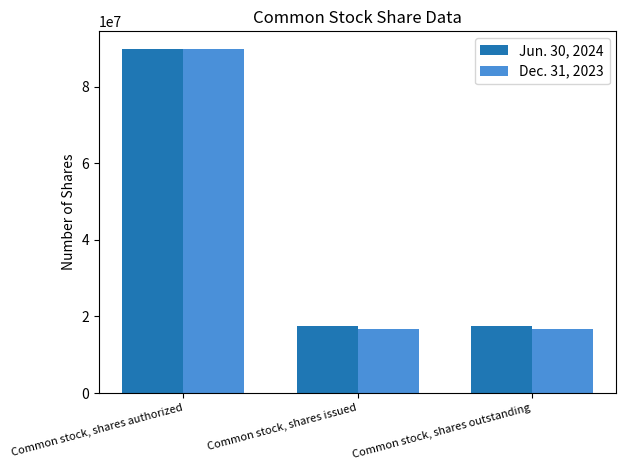

At Common stock, shares issued, list the series in order from largest to smallest.

Jun. 30, 2024, Dec. 31, 2023